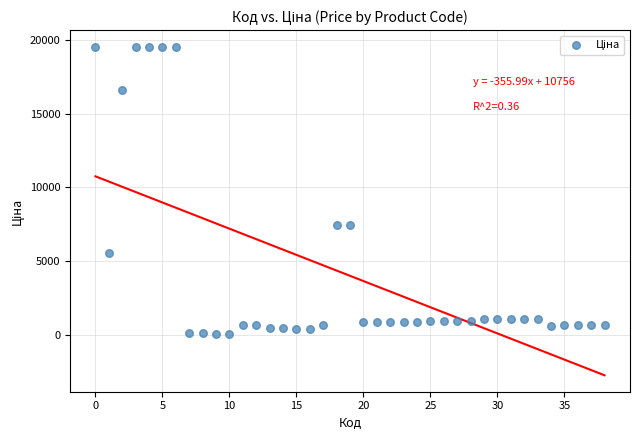

What is the range of Y values (max minus min)?

19509.0